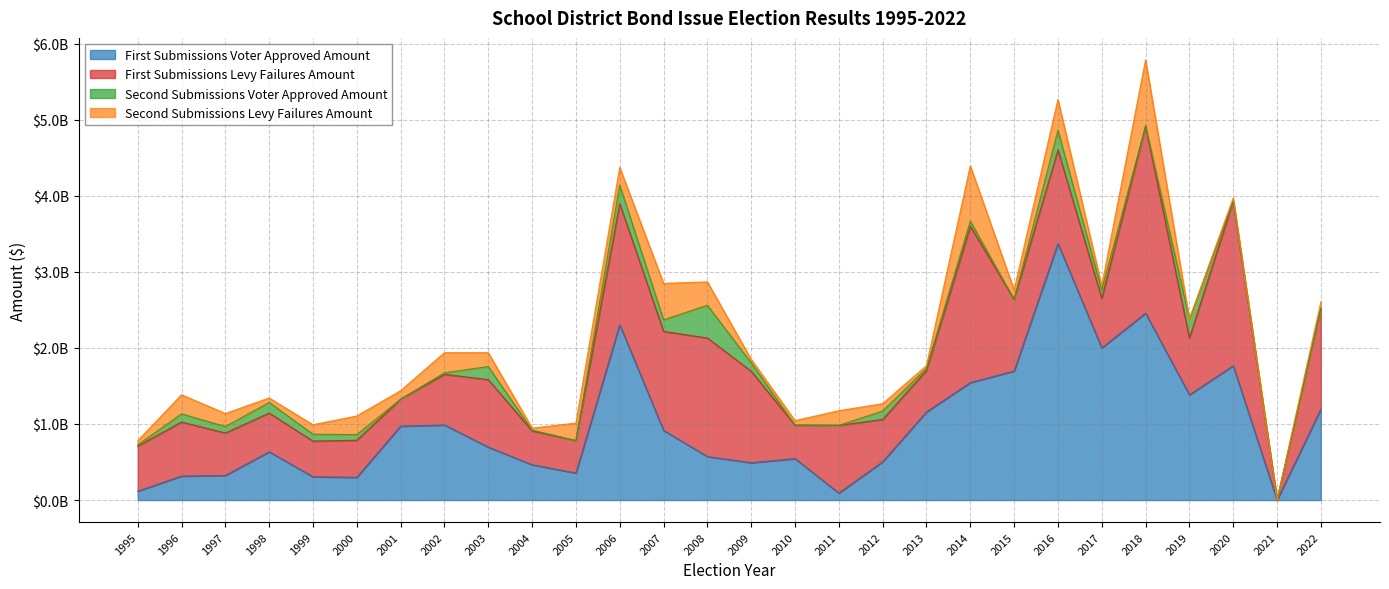

True or false: Second Submissions Voter Approved Amount has a value of 139148051 at 1996.

False